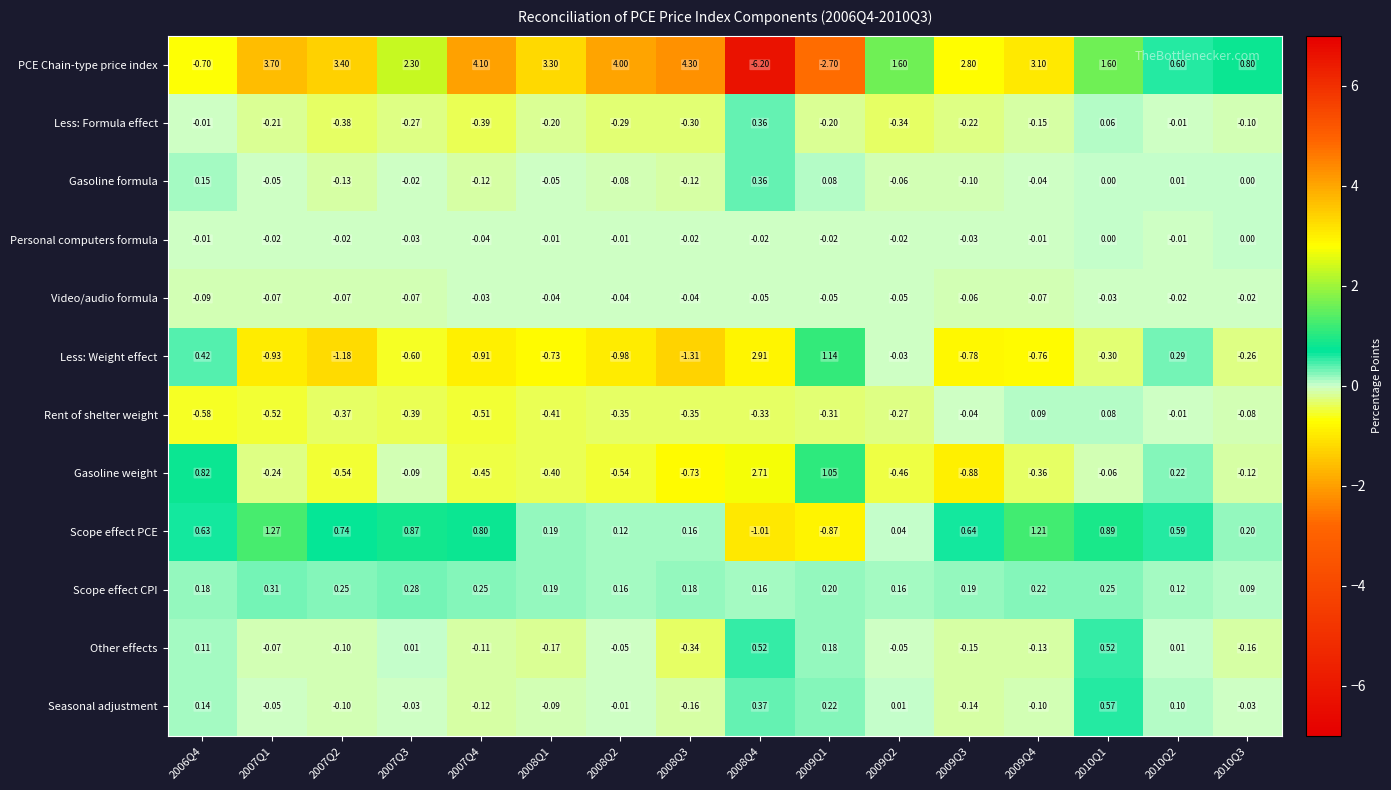

Which series has the largest total across all categories?

PCE Chain-type price index